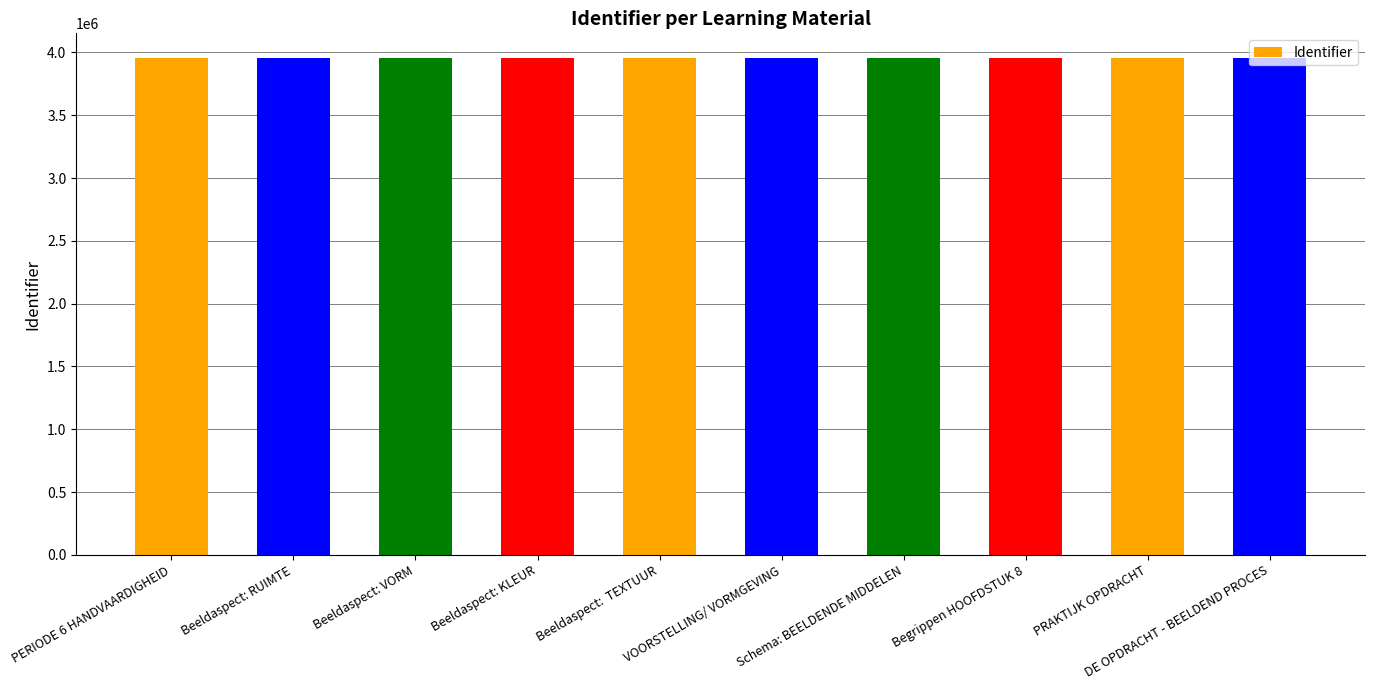

What is the greatest value displayed?

3954305